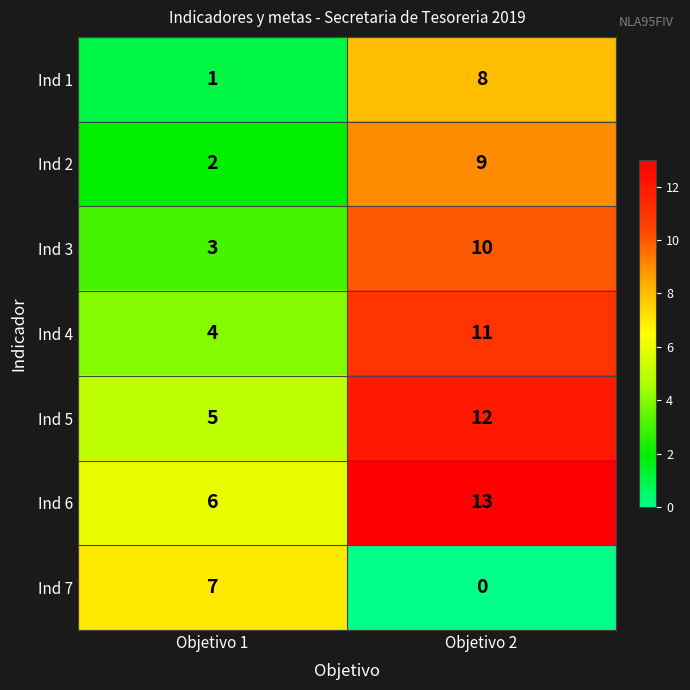

What is the spread (max minus min) of values at Objetivo 1?

6